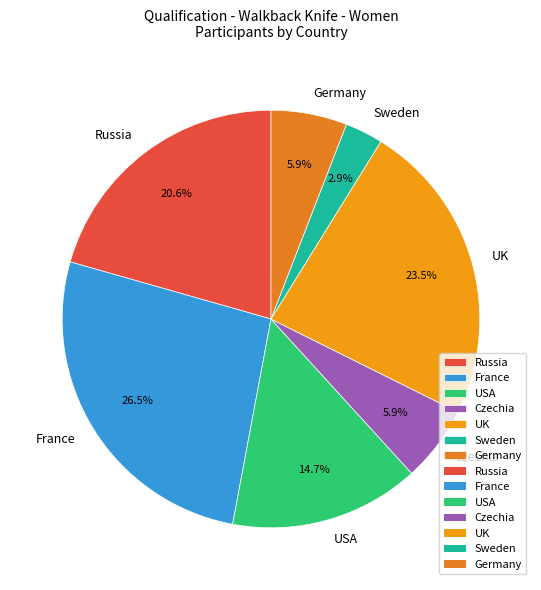

What percentage is the USA slice, to the nearest percent?

15%